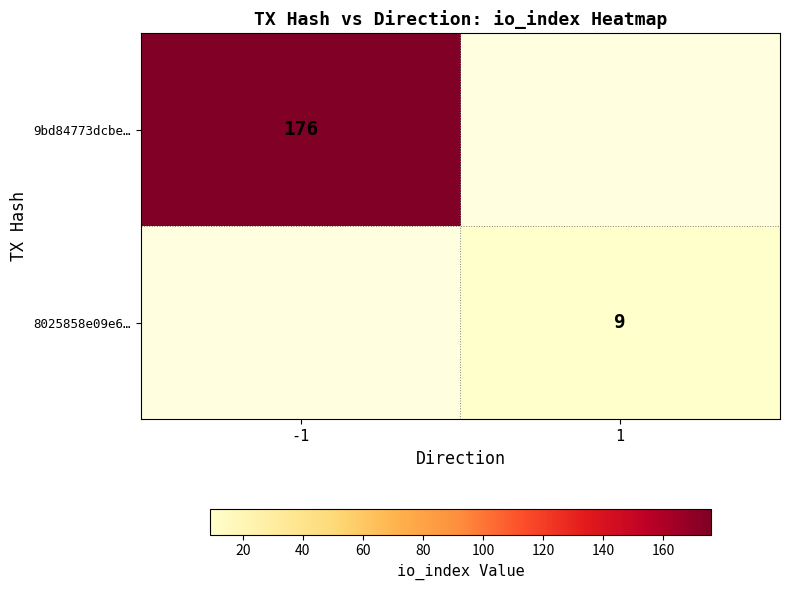

True or false: 9bd84773dcbe… has a value of 176 at -1.

True